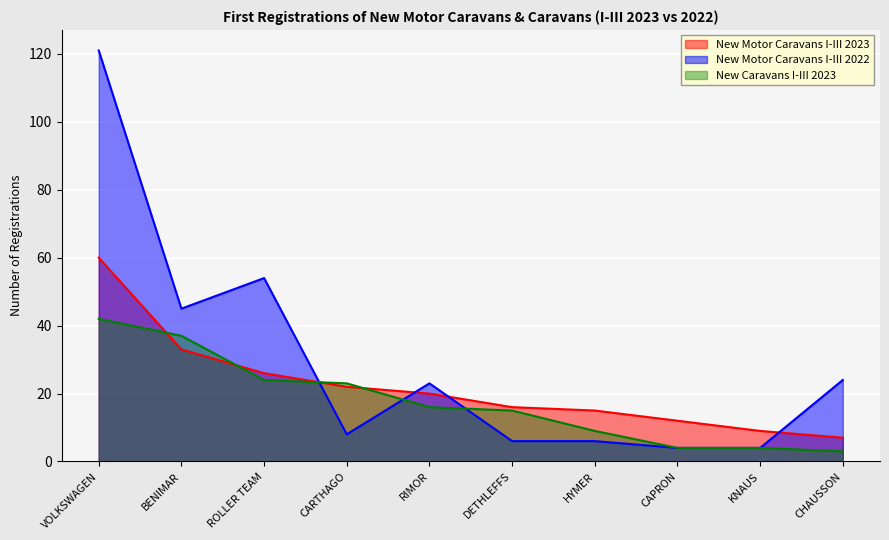

What value does the New Motor Caravans I-III 2022 series have at BENIMAR, to the nearest 50?

50